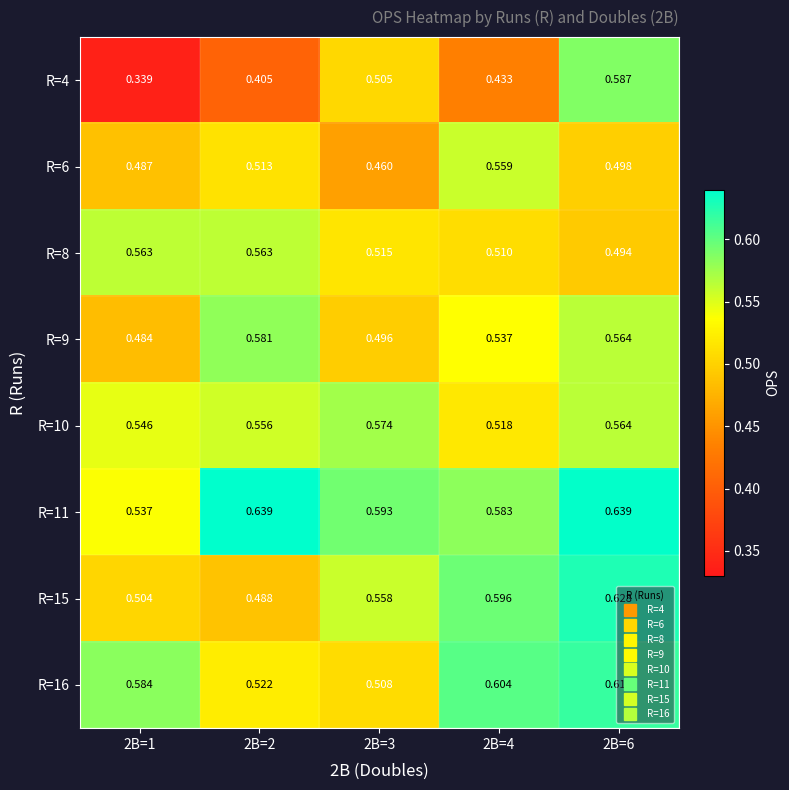

Is the value of R=8 at 2B=3 greater than the value of R=6 at 2B=1?

Yes